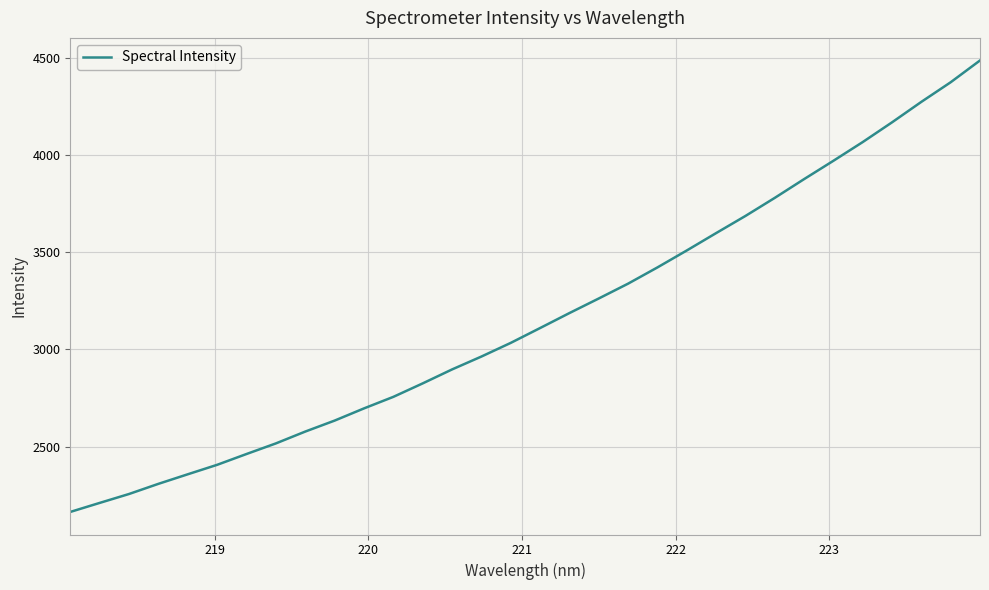

What is the maximum value shown in the chart?

4485.2